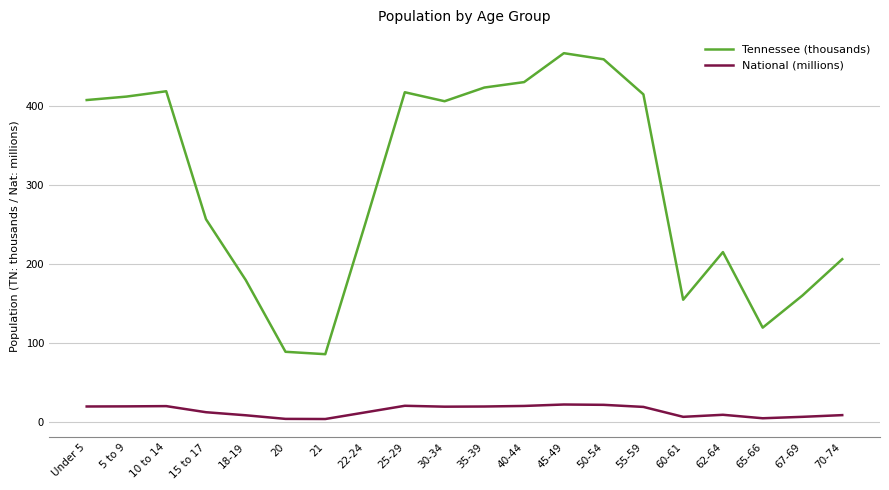

The Tennessee (thousands) series shows 180.1 at 18-19. True or false?

True